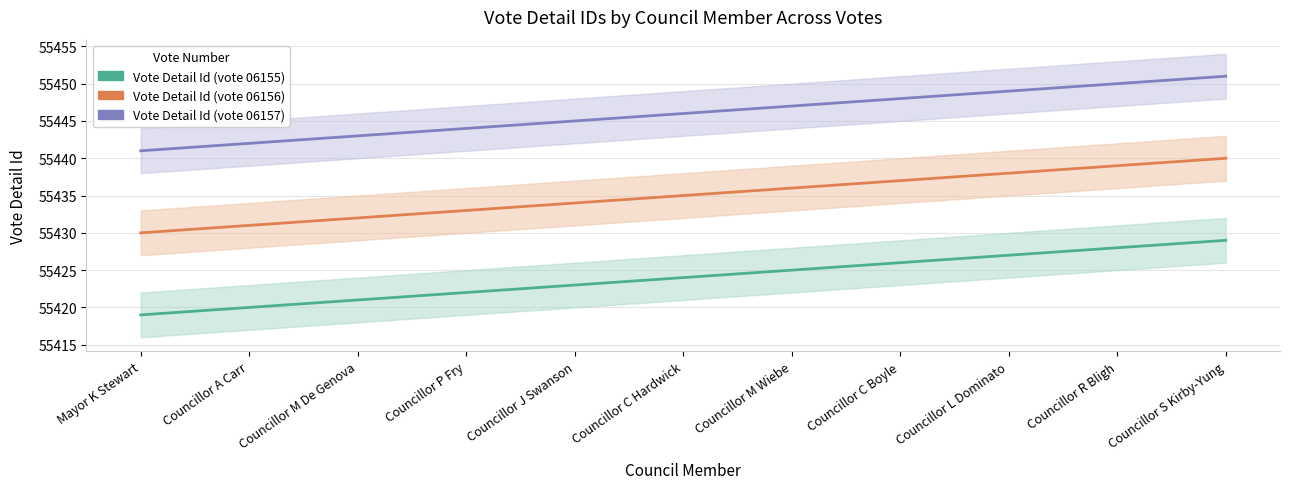

What is the label of the 1st point from the right?

Councillor S Kirby-Yung